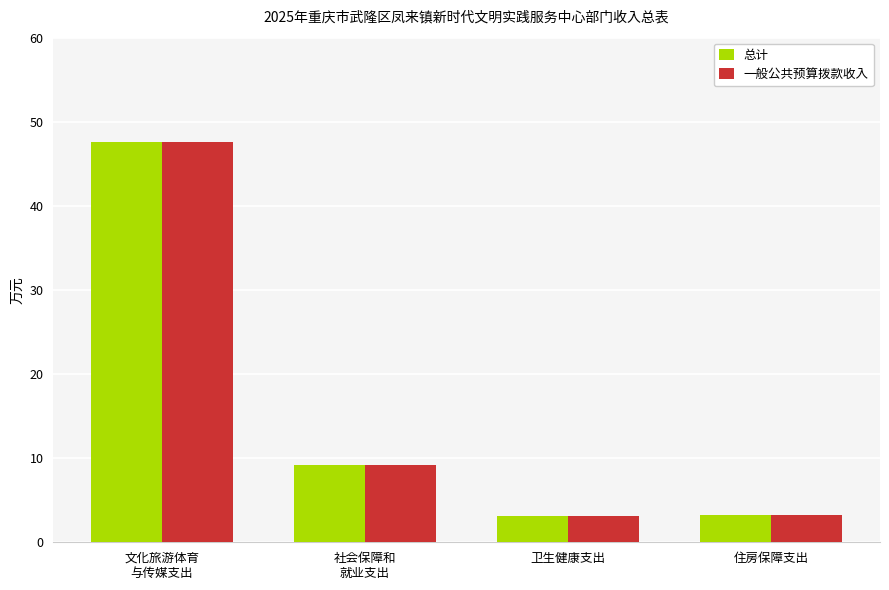

What is the smallest value displayed?

3.2